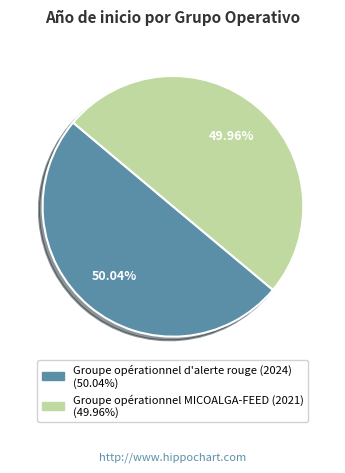

Is it true that Groupe opérationnel d'alerte rouge (2024) is 60% of the pie?

False